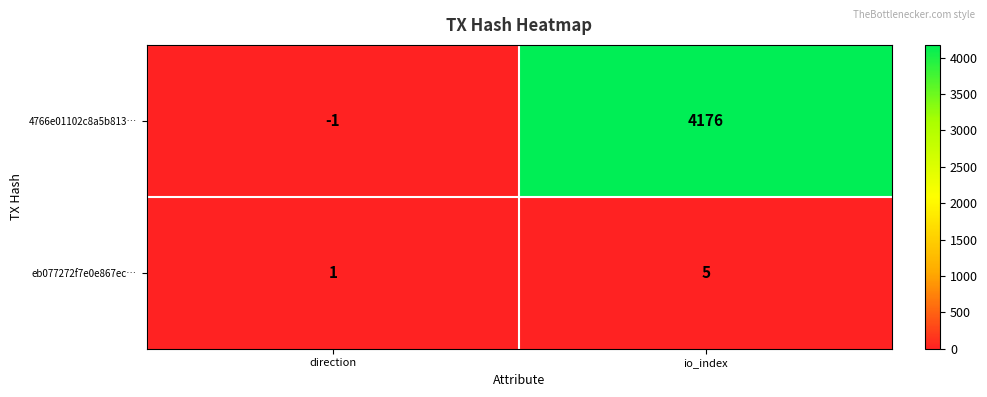

Is the value of 4766e01102c8a5b813… at io_index greater than the value of eb077272f7e0e867ec… at io_index?

Yes